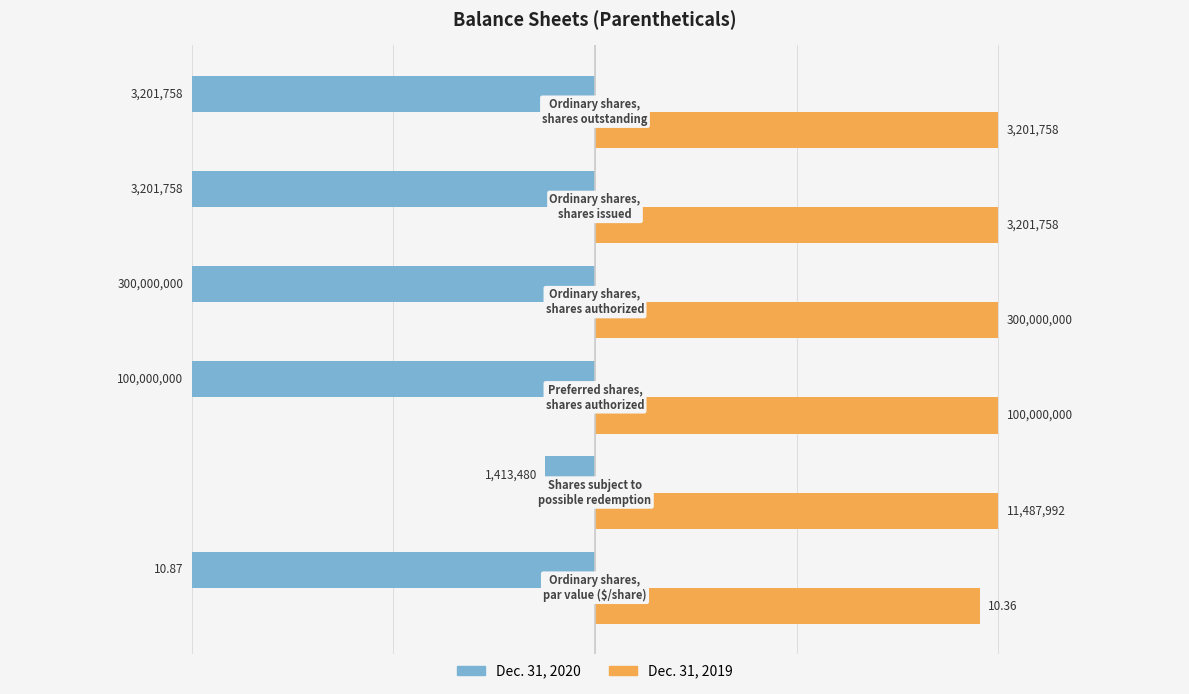

What are all the series names shown in the legend?

Dec. 31, 2020, Dec. 31, 2019